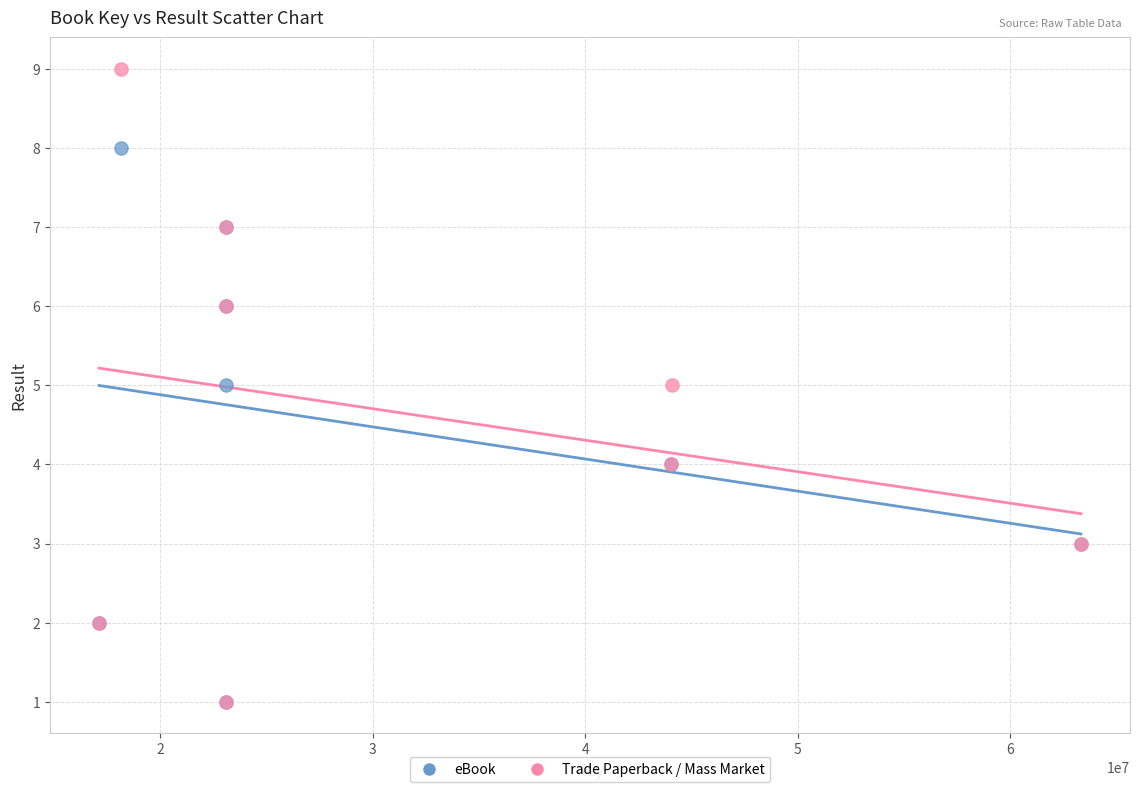

Which series has the widest spread of Y values?

Trade Paperback / Mass Market